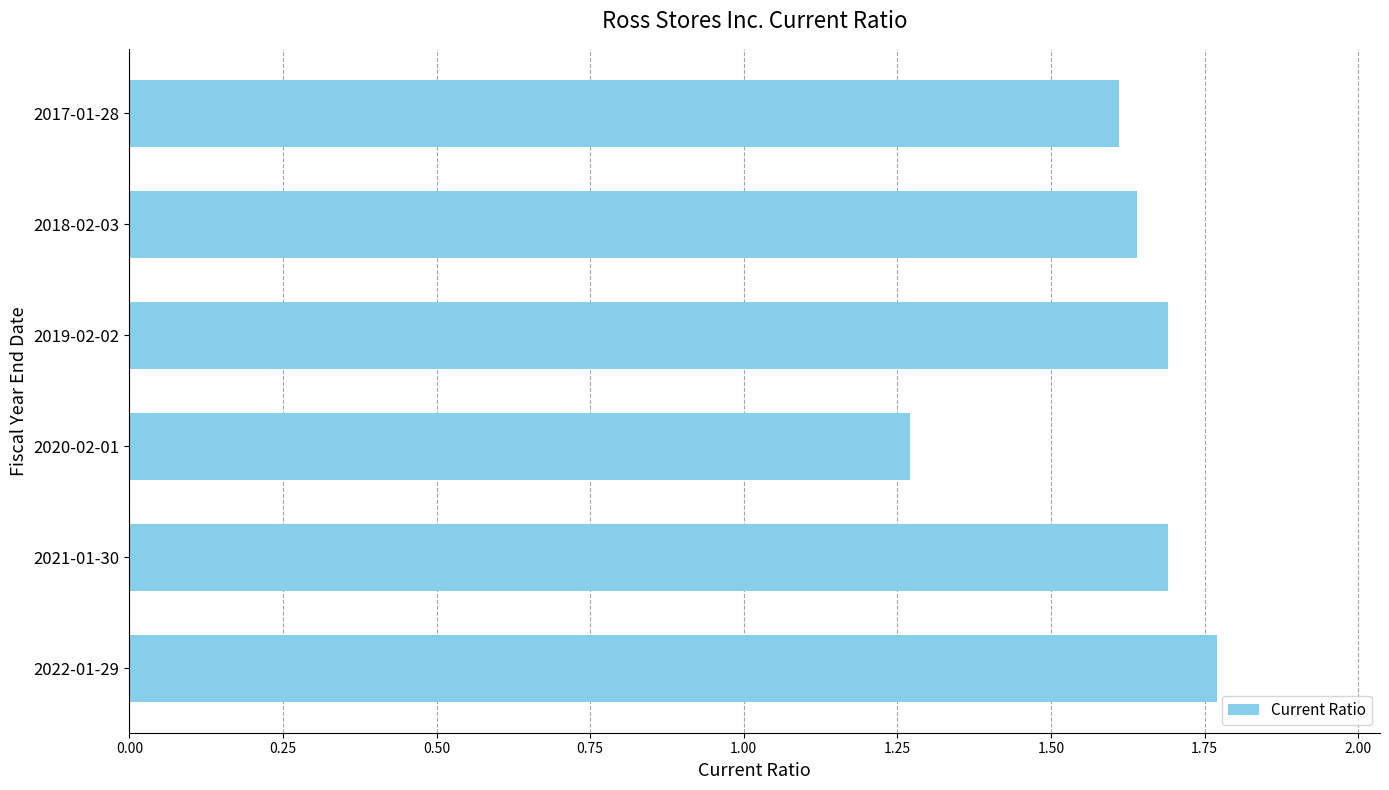

What is the ratio of the value at 2021-01-30 to the value at 2019-02-02?

1.0